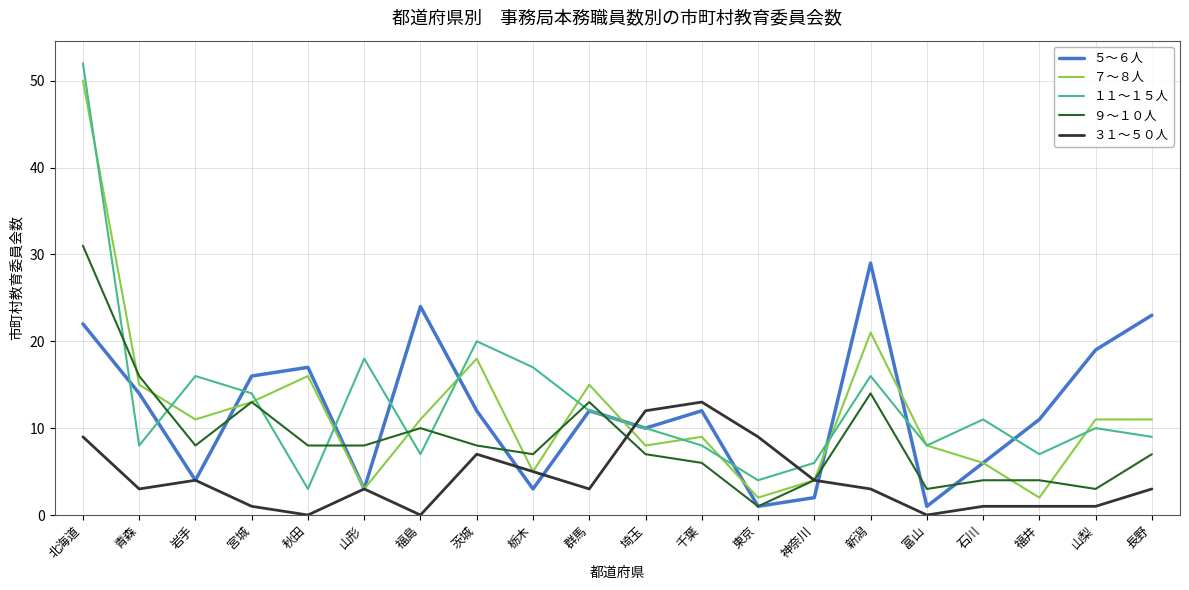

How many times do ９～１０人 and １１～１５人 cross each other?

8